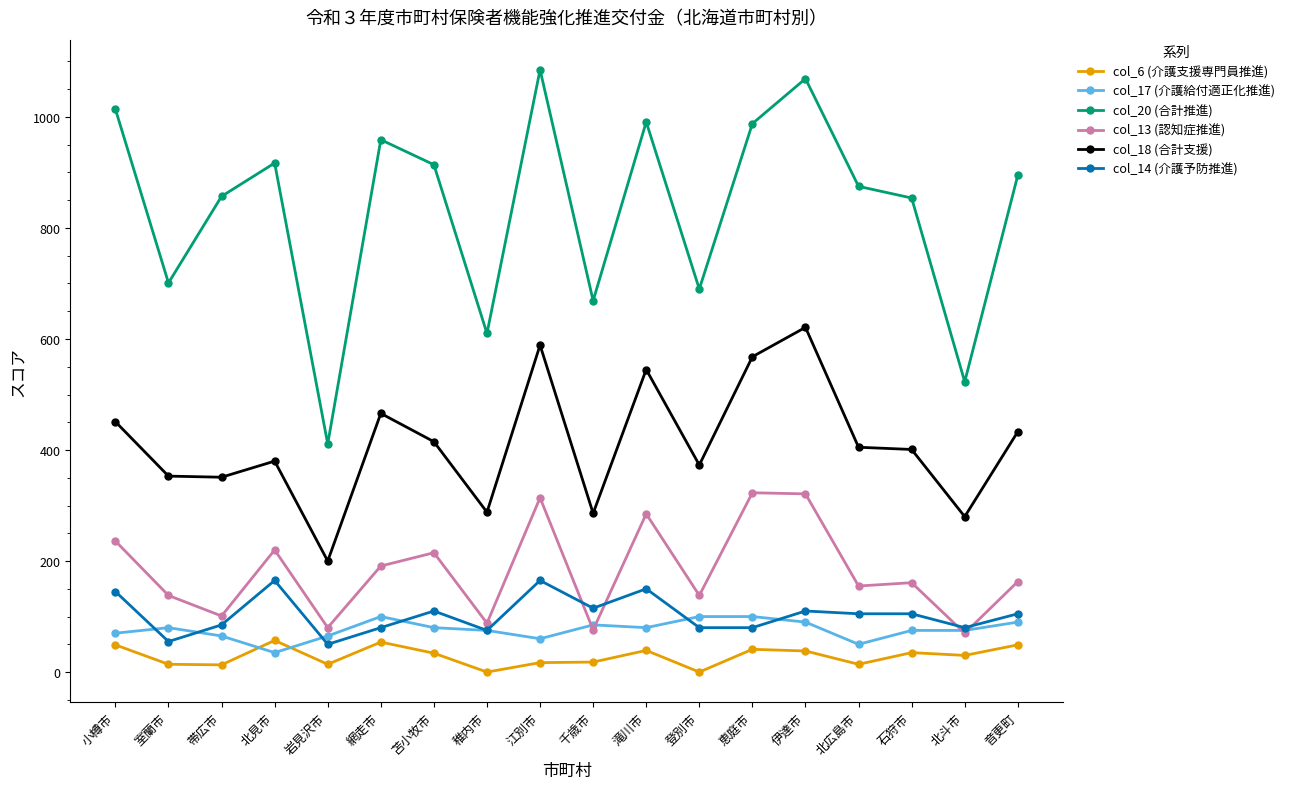

What is the average value of the col_18 (合計支援) series?

411